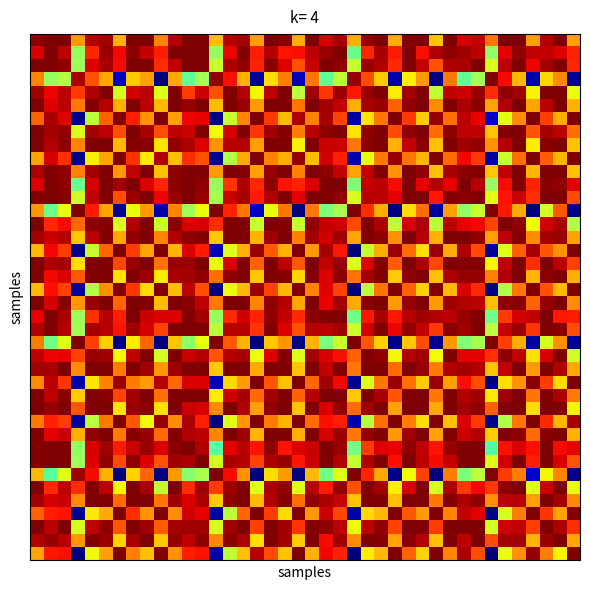

At which category is the sum across all series the highest?

7